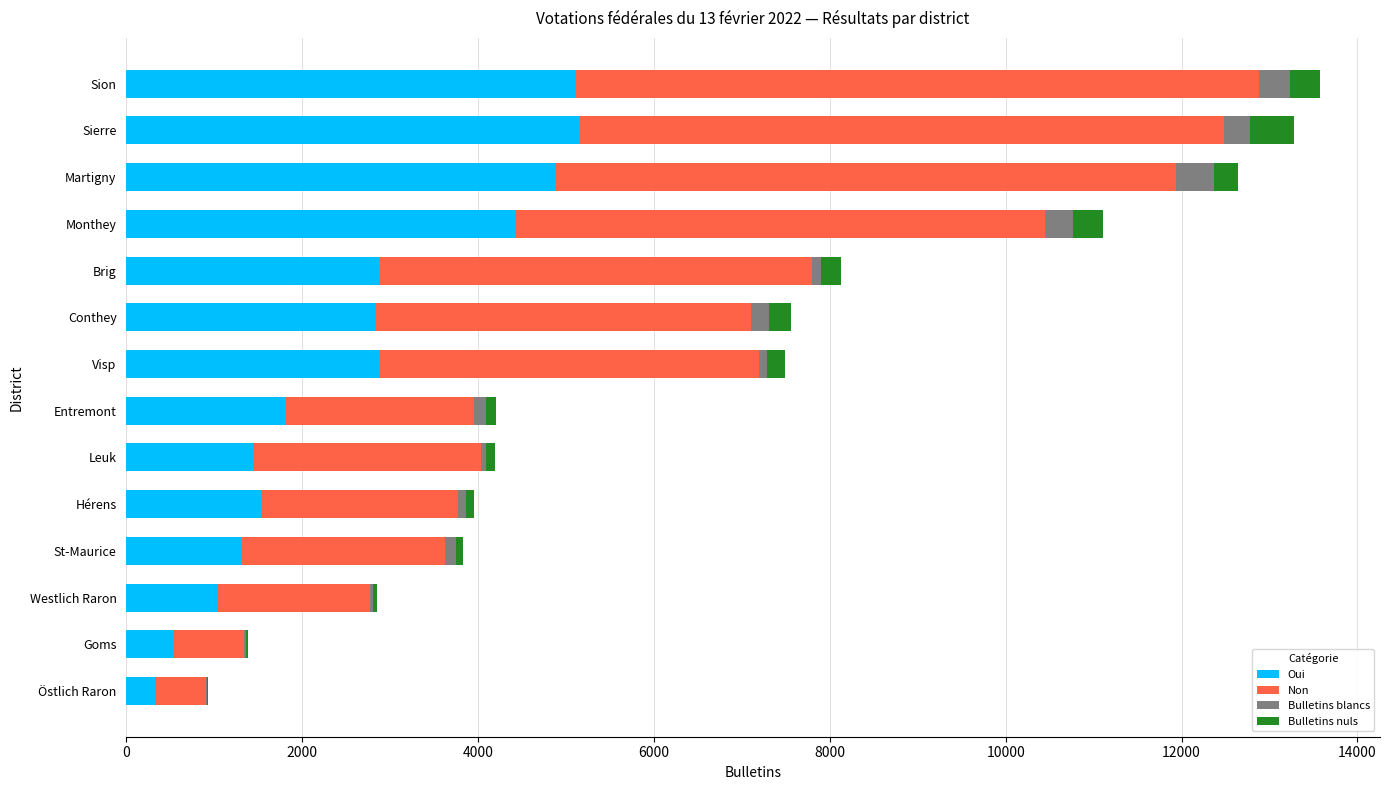

True or false: Oui has a value of 2884 at Visp.

True